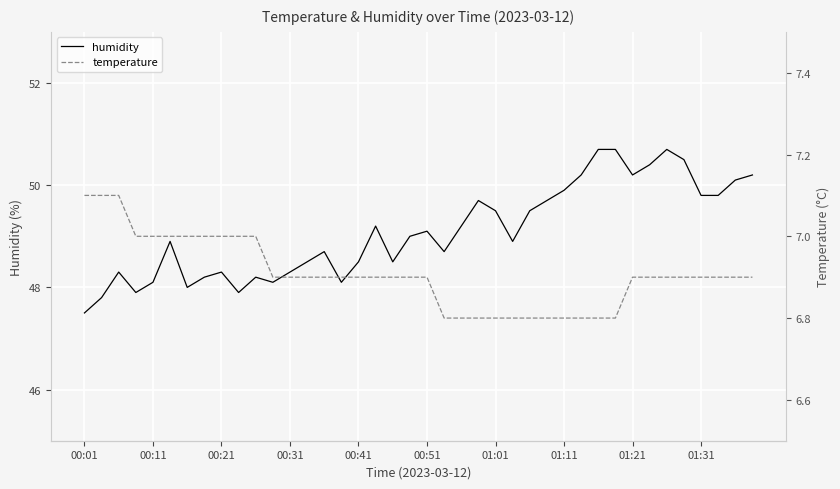

Reading left to right, list all the values displayed in this chart.

humidity: 47.5	47.8	48.3	47.9	48.1	48.9	48.0	48.2	48.3	47.9	48.2	48.1	48.3	48.5	48.7	48.1	48.5	49.2	48.5	49.0	49.1	48.7	49.2	49.7	49.5	48.9	49.5	49.7	49.9	50.2	50.7	50.7	50.2	50.4	50.7	50.5	49.8	49.8	50.1	50.2
temperature: 7.1	7.1	7.1	7.0	7.0	7.0	7.0	7.0	7.0	7.0	7.0	6.9	6.9	6.9	6.9	6.9	6.9	6.9	6.9	6.9	6.9	6.8	6.8	6.8	6.8	6.8	6.8	6.8	6.8	6.8	6.8	6.8	6.9	6.9	6.9	6.9	6.9	6.9	6.9	6.9